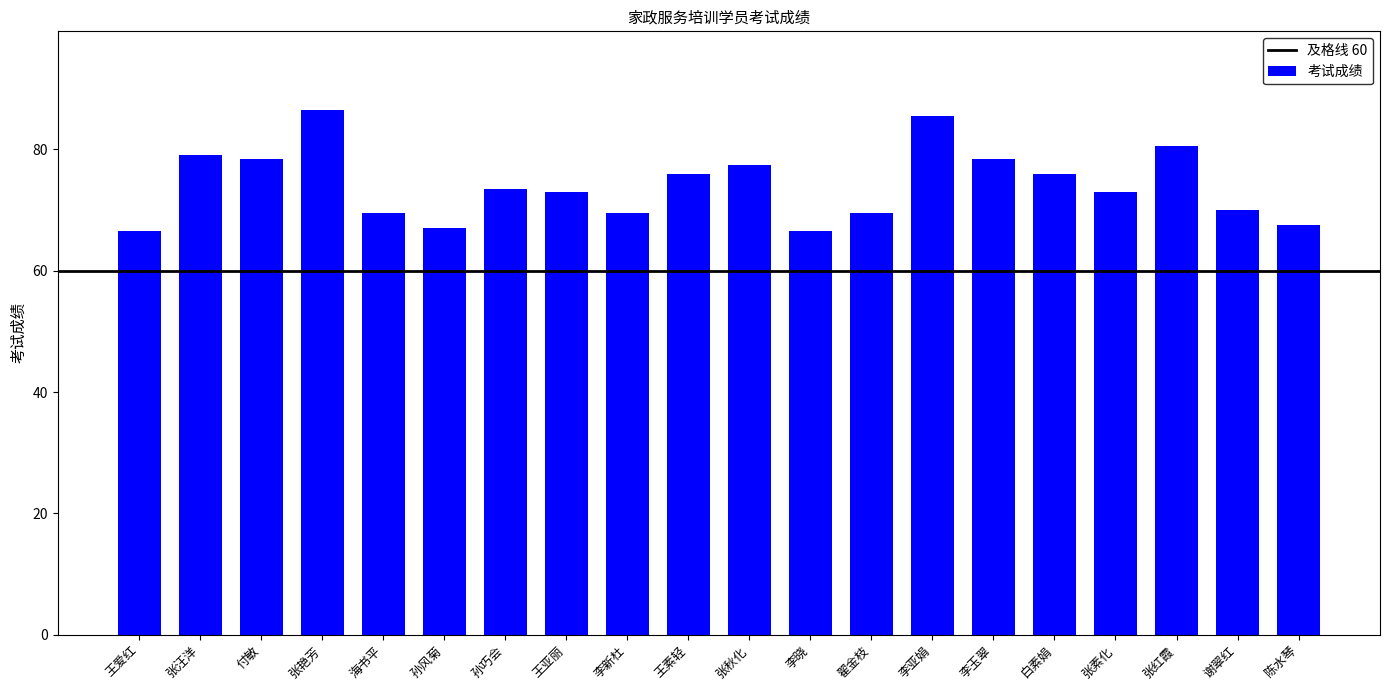

What is the sum of all values?

1483.5